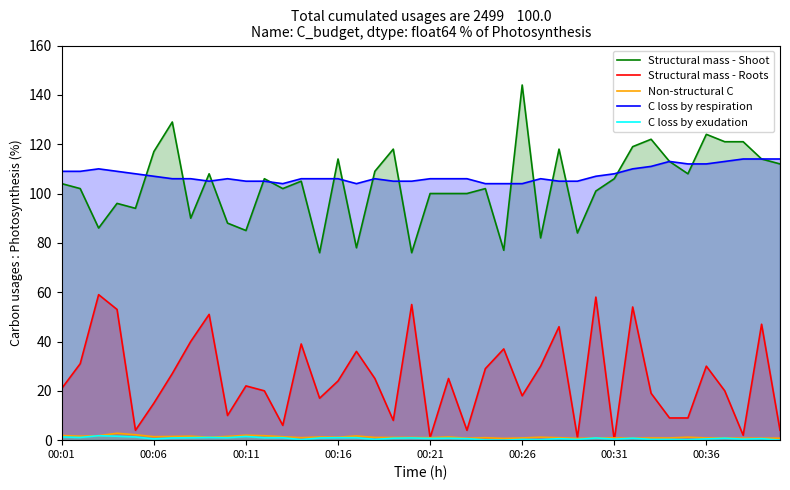

At which label is Structural mass - Shoot closest to 110?

17